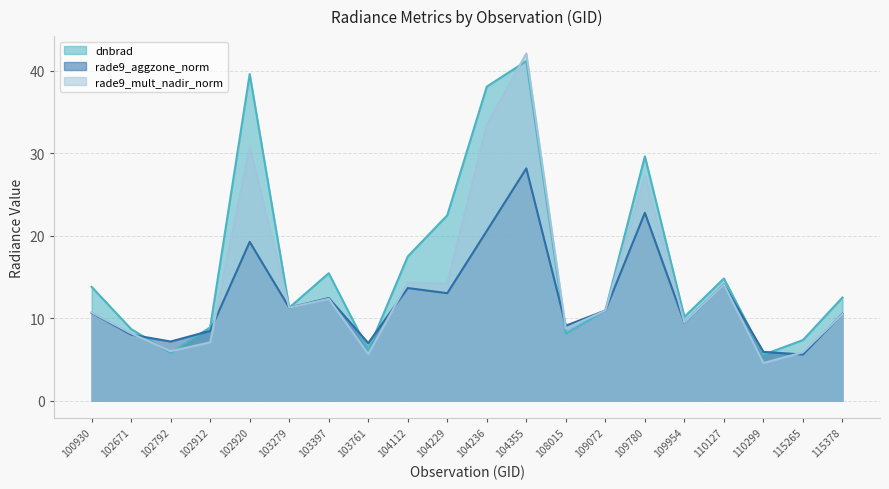

Reading right to left, transcribe all the data shown in this chart.

dnbrad: 115378=12.5	115265=7.4	110299=5.6	110127=14.8	109954=10.2	109780=29.6	109072=10.9	108015=8.1	104355=41.2	104236=38.1	104229=22.5	104112=17.5	103761=6.1	103397=15.5	103279=11.3	102920=39.6	102912=8.9	102792=5.8	102671=8.7	100930=13.8
rade9_aggzone_norm: 115378=10.5	115265=5.6	110299=5.9	110127=14.1	109954=9.5	109780=22.8	109072=10.9	108015=9.1	104355=28.2	104236=20.6	104229=13.0	104112=13.7	103761=7.0	103397=12.4	103279=11.3	102920=19.3	102912=8.5	102792=7.2	102671=8.0	100930=10.7
rade9_mult_nadir_norm: 115378=10.5	115265=5.9	110299=4.6	110127=14.1	109954=9.5	109780=27.2	109072=10.9	108015=8.8	104355=42.1	104236=33.5	104229=14.2	104112=14.3	103761=5.6	103397=12.4	103279=11.3	102920=30.7	102912=7.1	102792=6.0	102671=8.2	100930=10.7